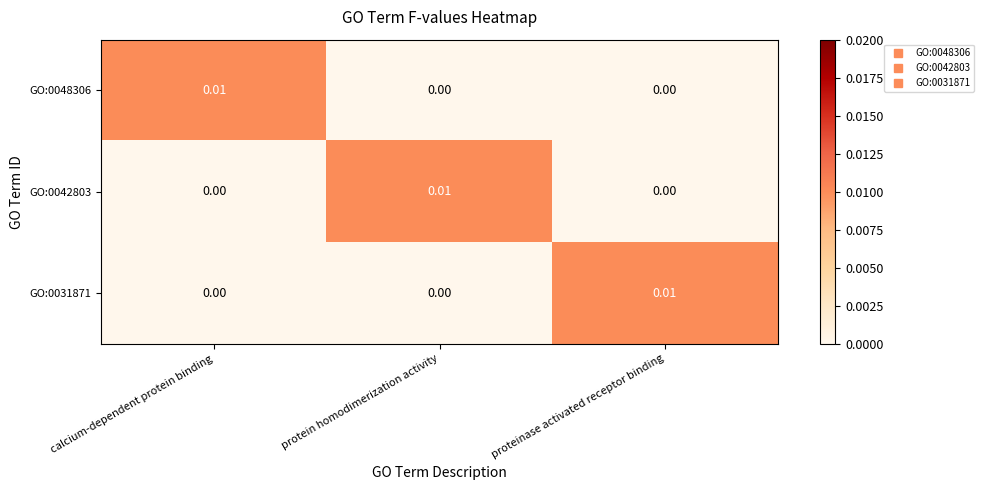

Which category has the highest value in the GO:0048306 series?

calcium-dependent protein binding